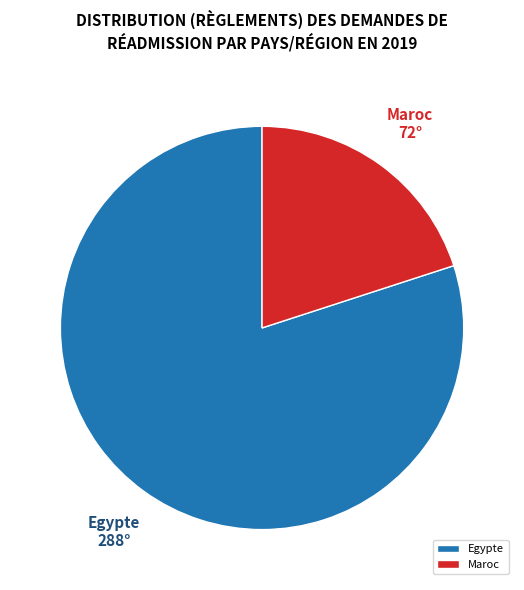

Is there a majority slice in this chart?

Yes